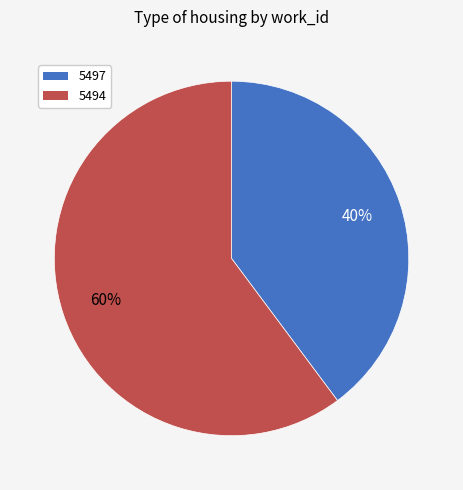

To the nearest percent, what portion does 5494 represent?

60%